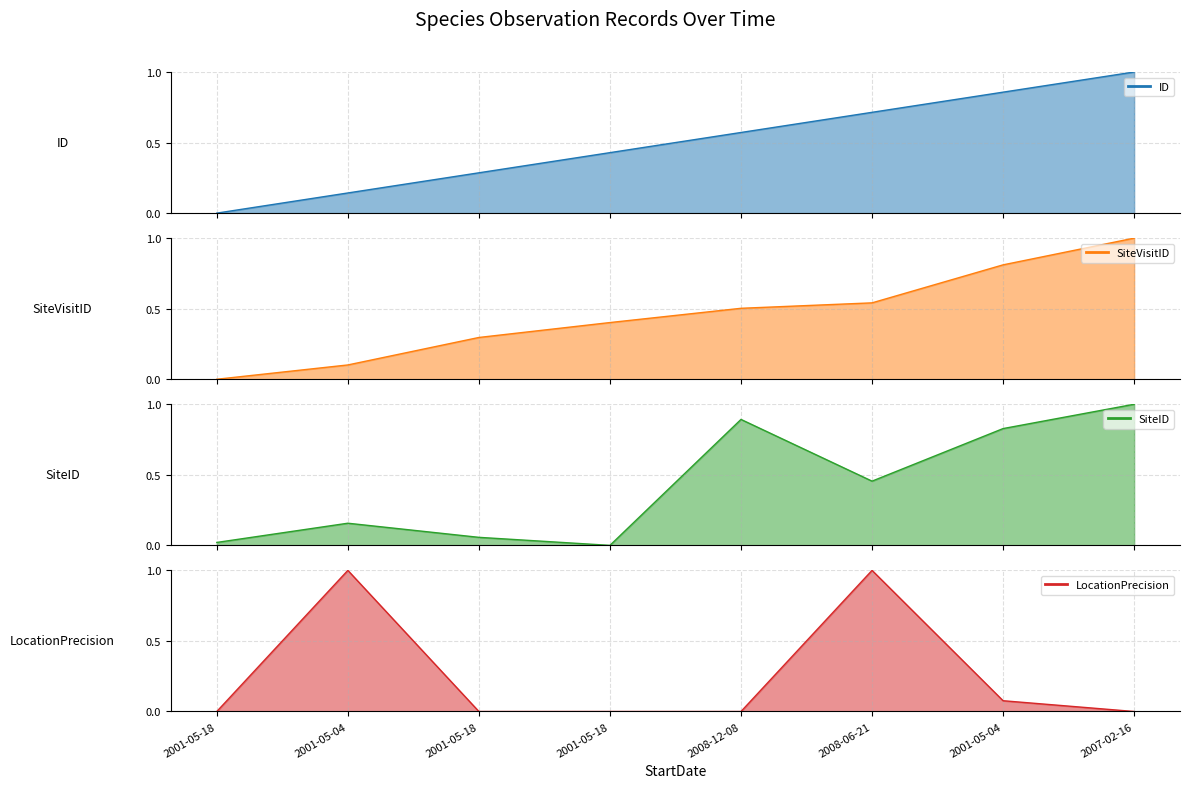

What is the average value of the ID series?

0.5